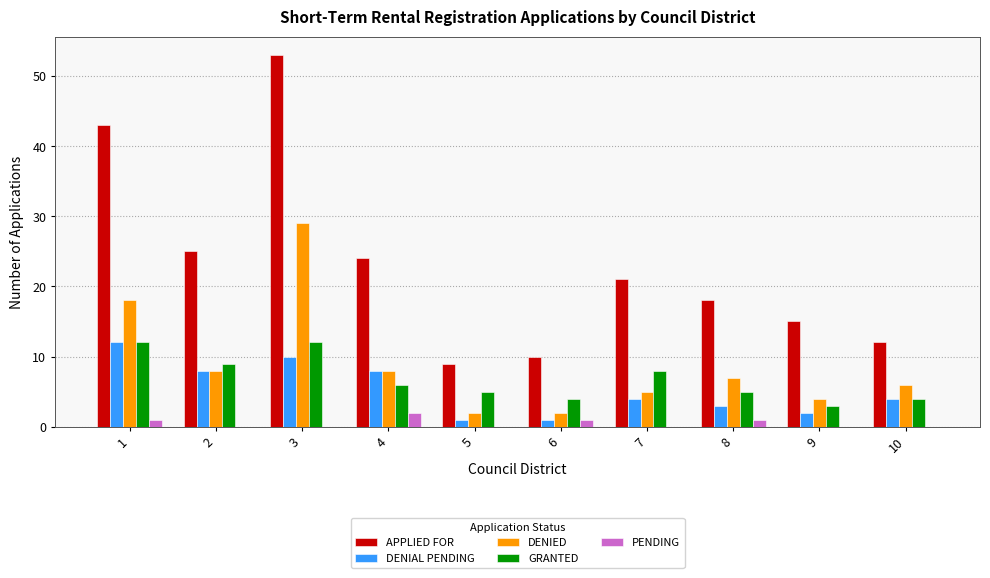

What is the greatest value displayed?

53